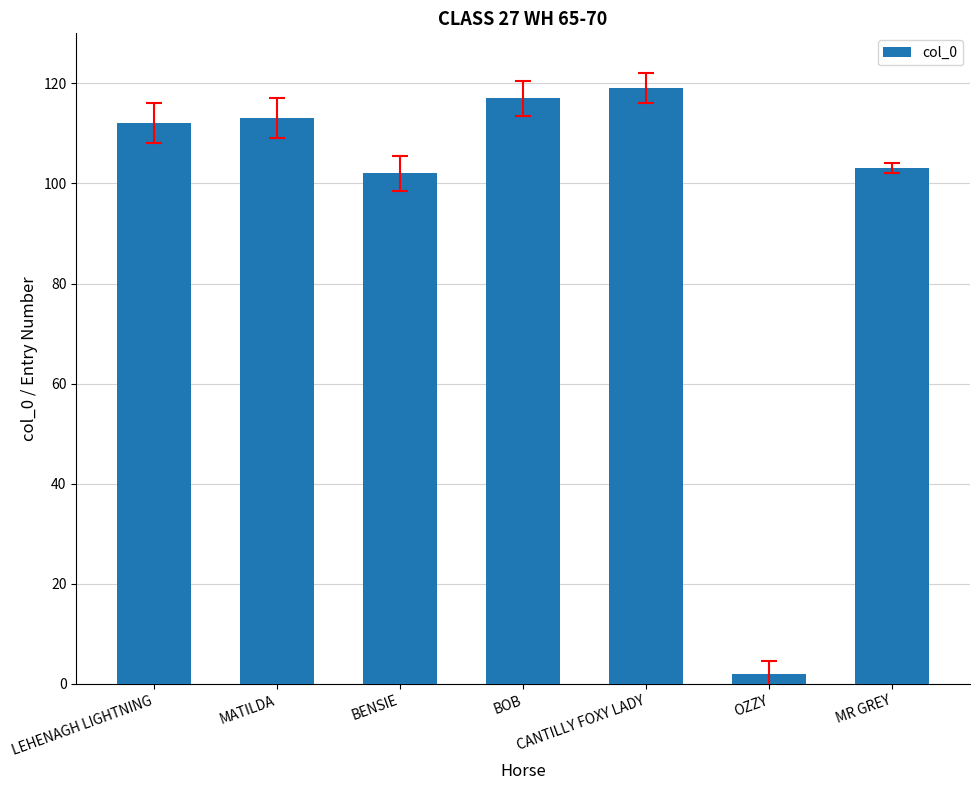

What is the difference between the values at OZZY and MR GREY?

101